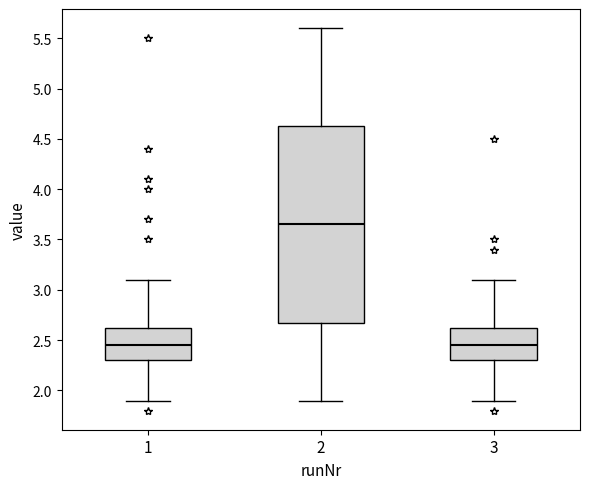

Which box is the tallest, from its lower edge to its upper edge?

2